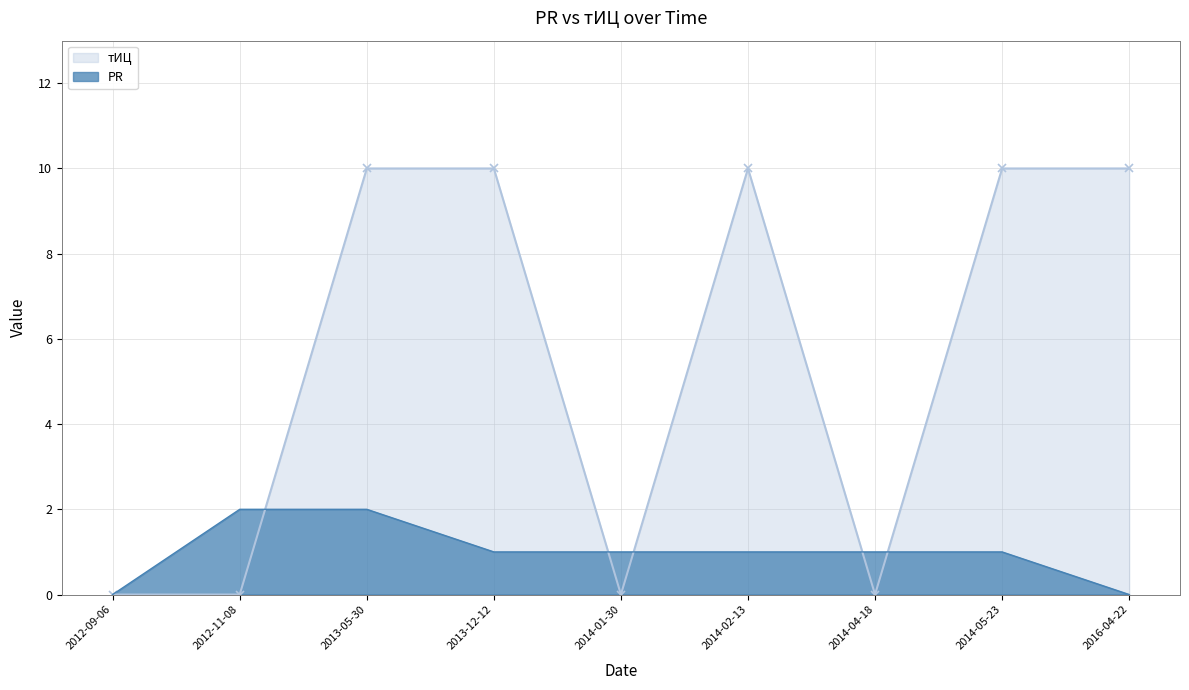

Count the тИЦ values in the range 0 to 10.

9